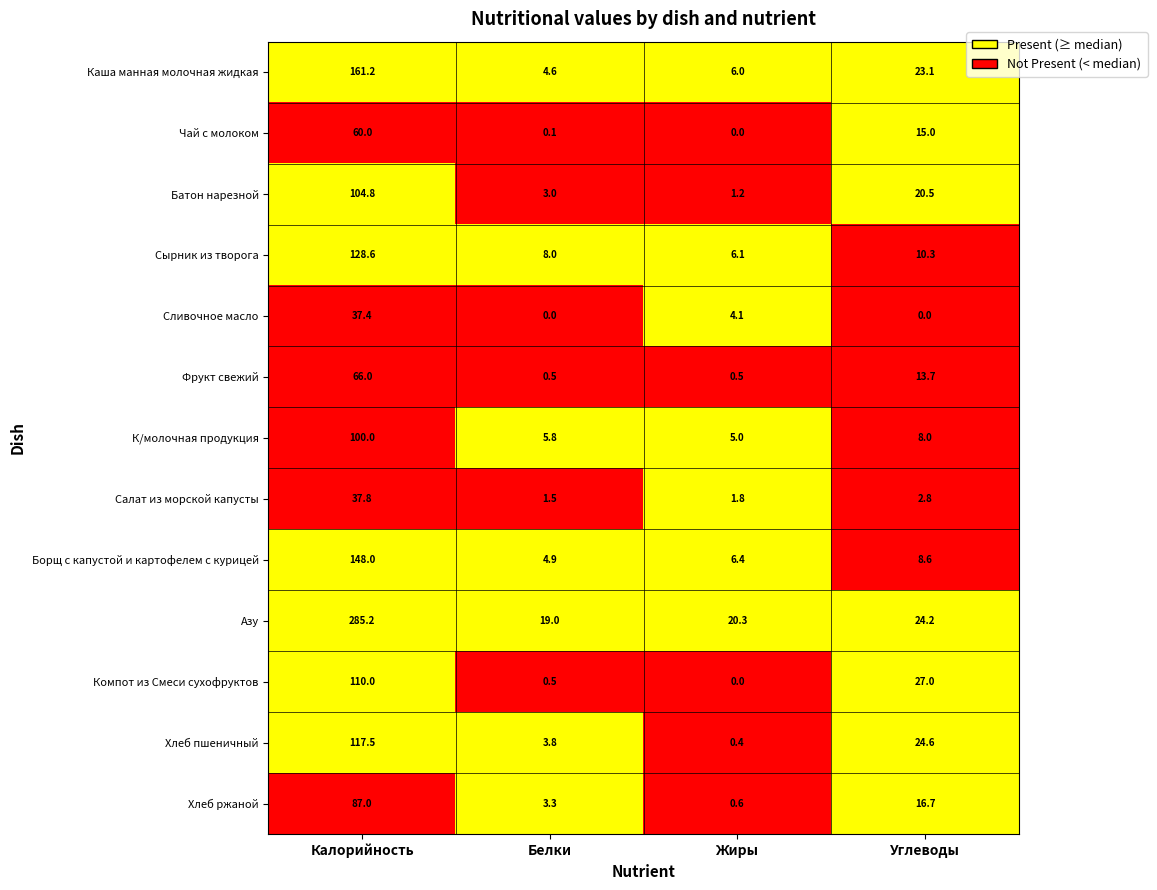

What is the sum of all Компот из Смеси сухофруктов values?

137.5